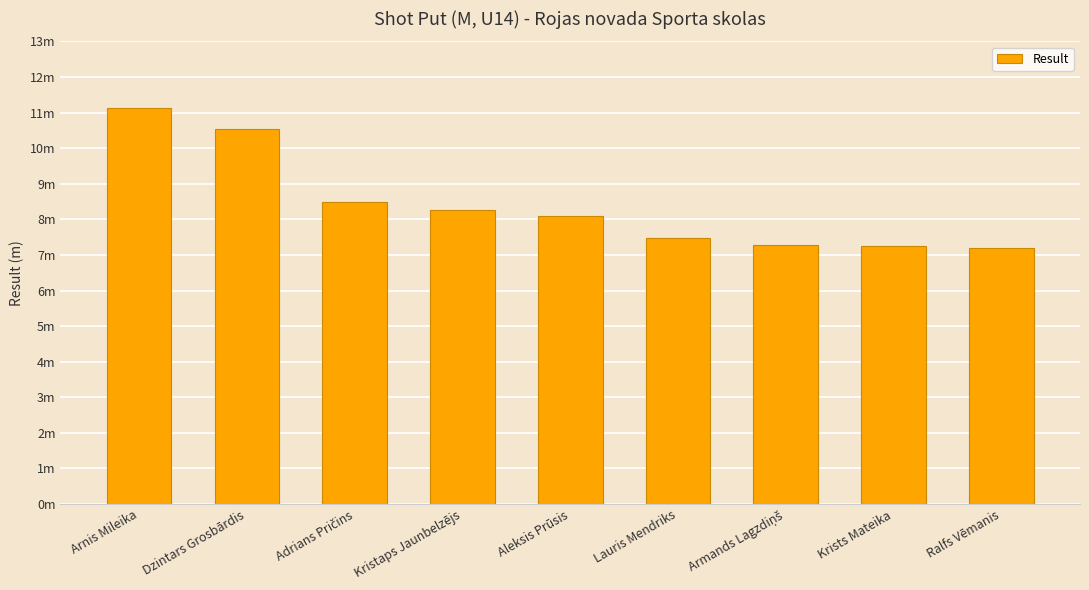

Is it true that the value at Arnis Mileika is 18.4?

False